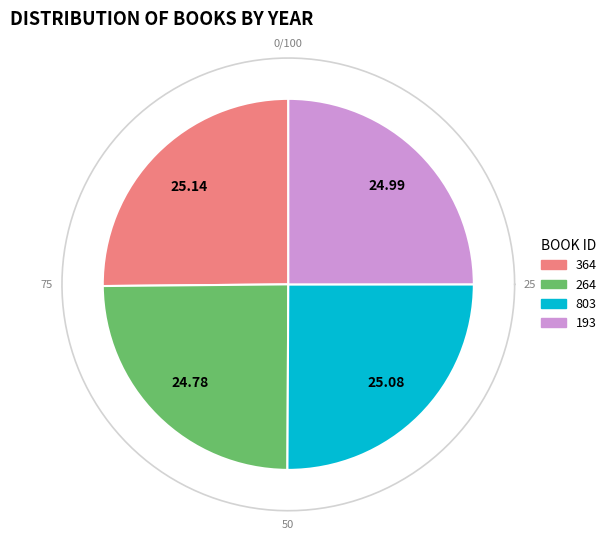

Does any single category account for the majority?

No